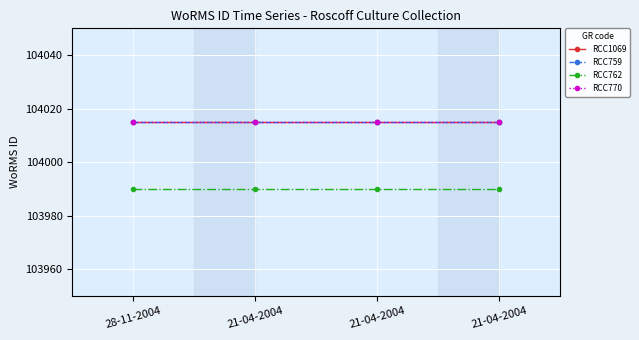

Where is RCC762 nearest to the value 103990?

28-11-2004